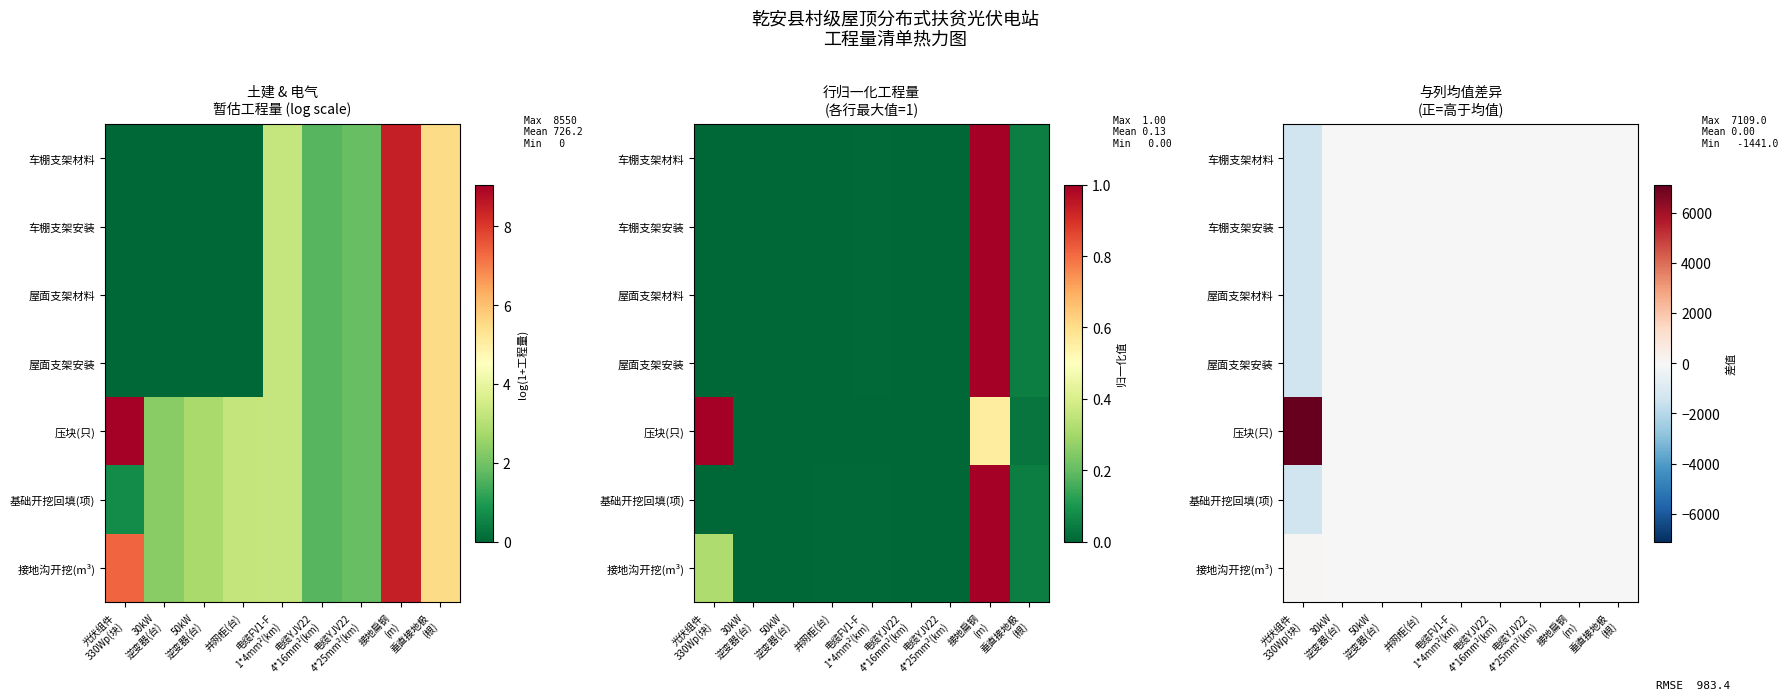

Rank the series by their maximum value, from lowest to highest.

车棚支架材料, 车棚支架安装, 屋面支架材料, 屋面支架安装, 基础开挖回填(项), 接地沟开挖(m³), 压块(只)